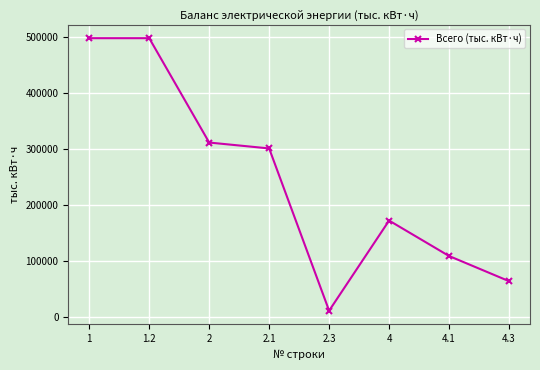

Which has a higher value, 4 or 4.3?

4